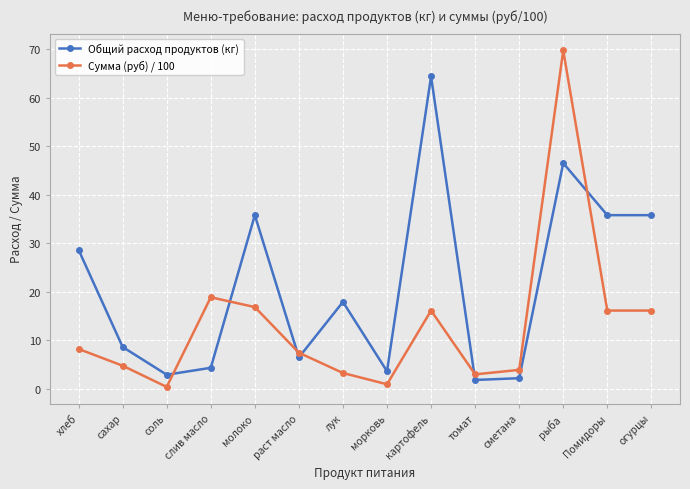

What is the difference between the highest and lowest values at молоко?

19.0